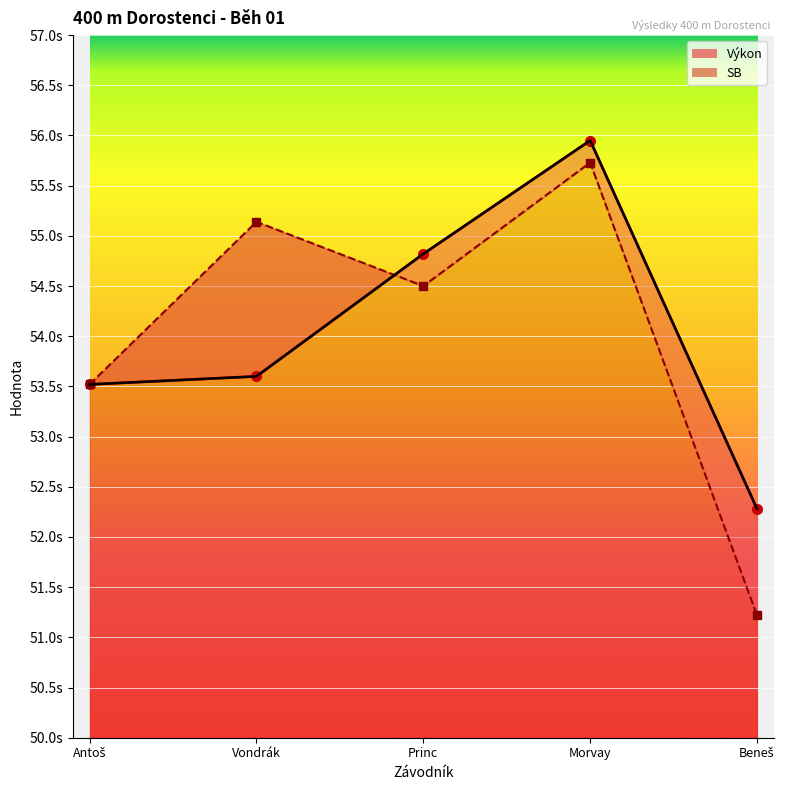

What is the total value across all series at Beneš?

103.5